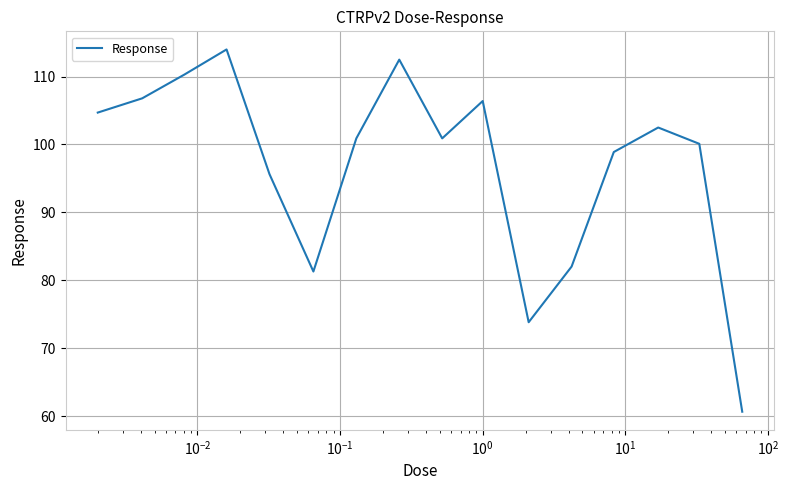

True or false: there are more than 0 points higher than both neighbors.

True